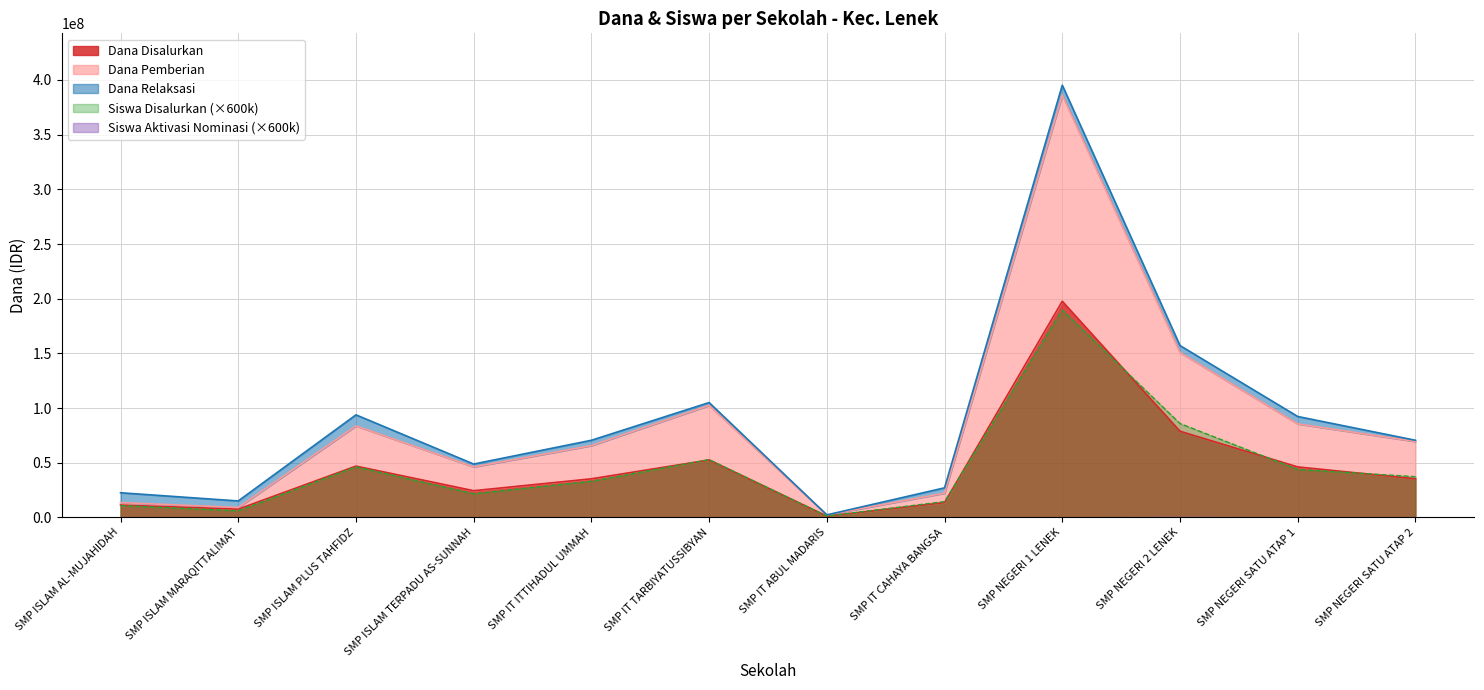

What is the maximum value for Dana Disalurkan?

197625000